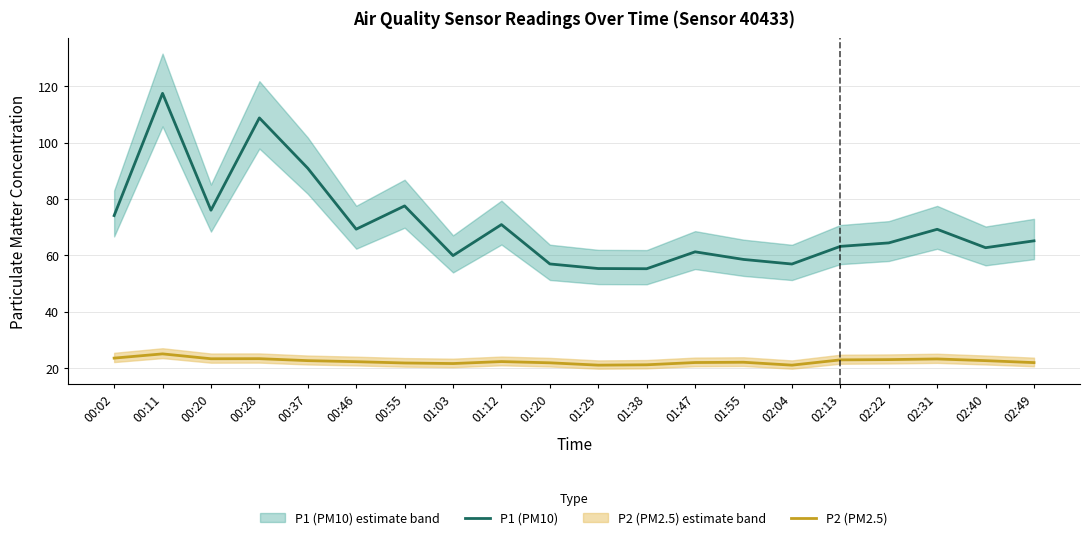

What is the difference between the maximum and second lowest values in the P2 (PM2.5) series?

4.0